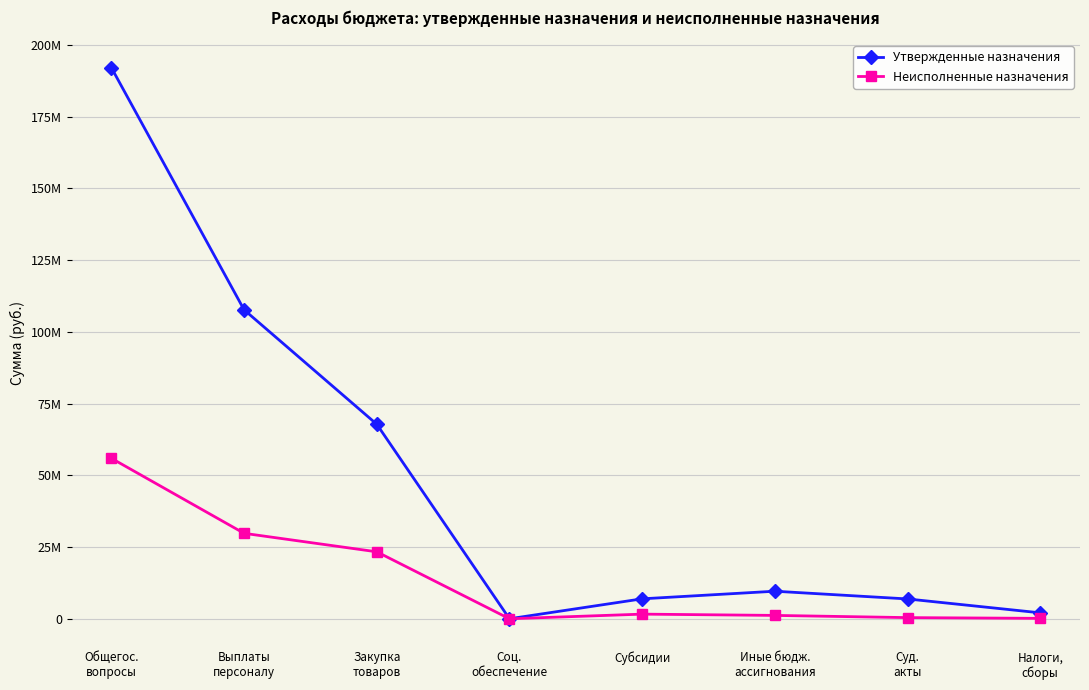

What are all the series names shown in the legend?

Утвержденные назначения, Неисполненные назначения